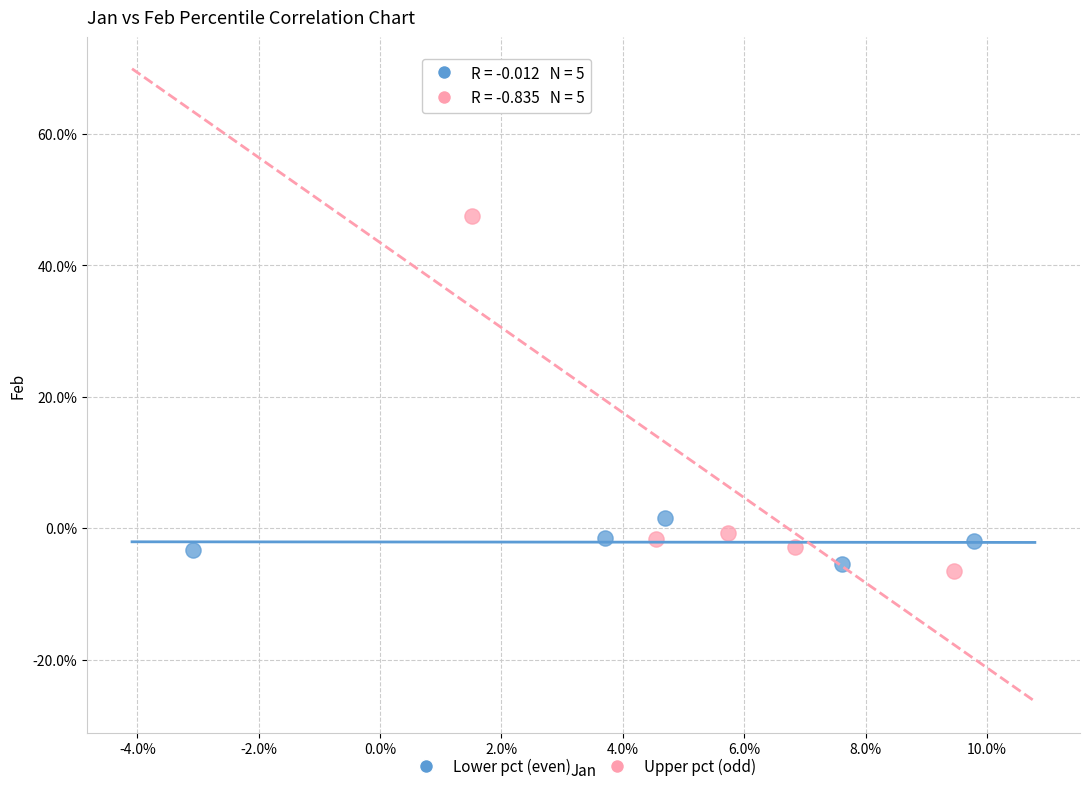

What are all the series names shown in the legend?

Lower pct (even), Upper pct (odd)